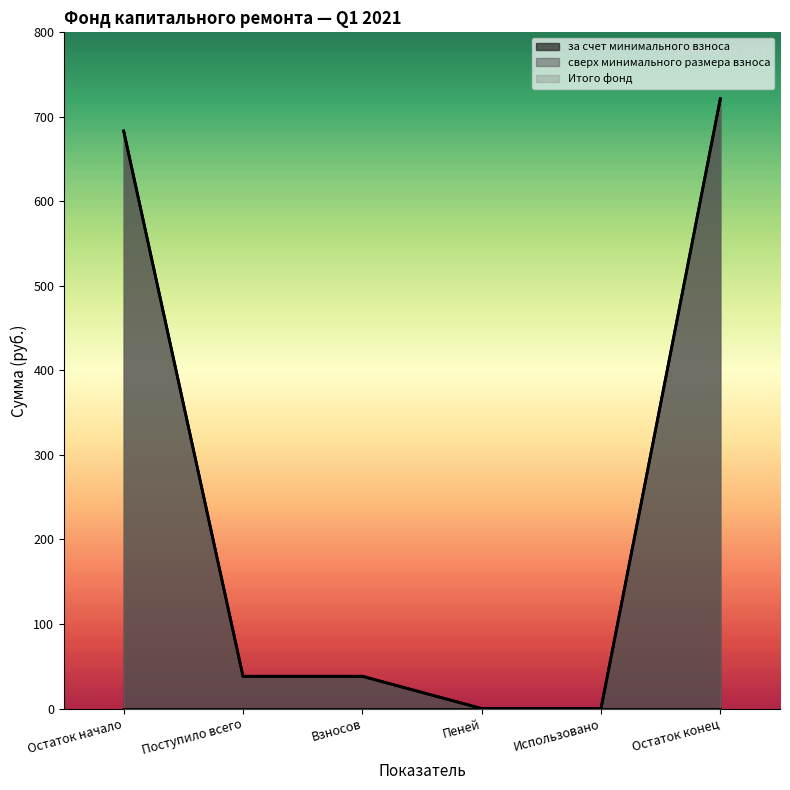

List the labels in order of Итого фонд value, largest first.

Остаток конец, Остаток начало, Поступило всего, Взносов, Пеней, Использовано